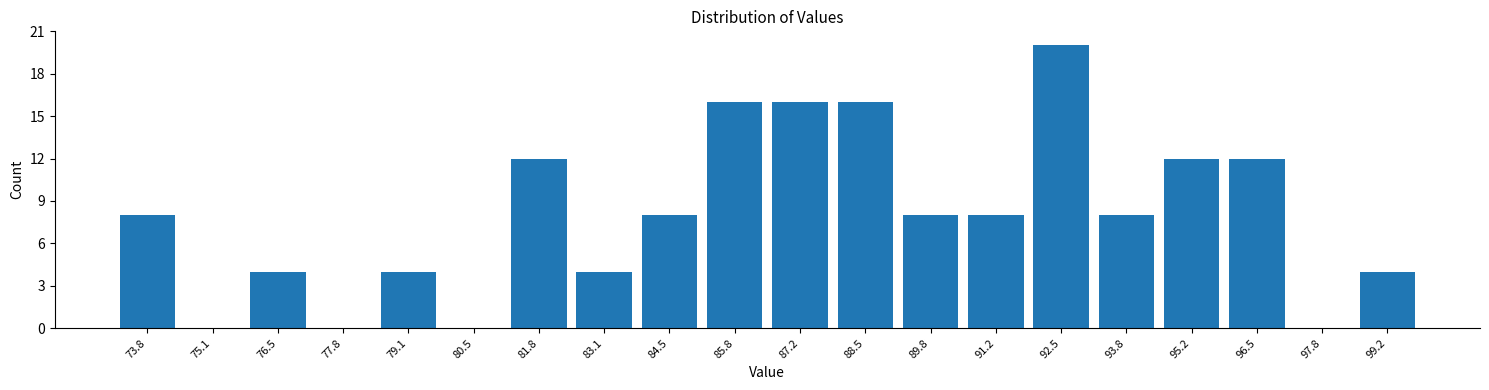

Reading left to right, list all the values displayed in this chart.

73.8=8	75.1=0	76.5=4	77.8=0	79.1=4	80.5=0	81.8=12	83.1=4	84.5=8	85.8=16	87.2=16	88.5=16	89.8=8	91.2=8	92.5=20	93.8=8	95.2=12	96.5=12	97.8=0	99.2=4